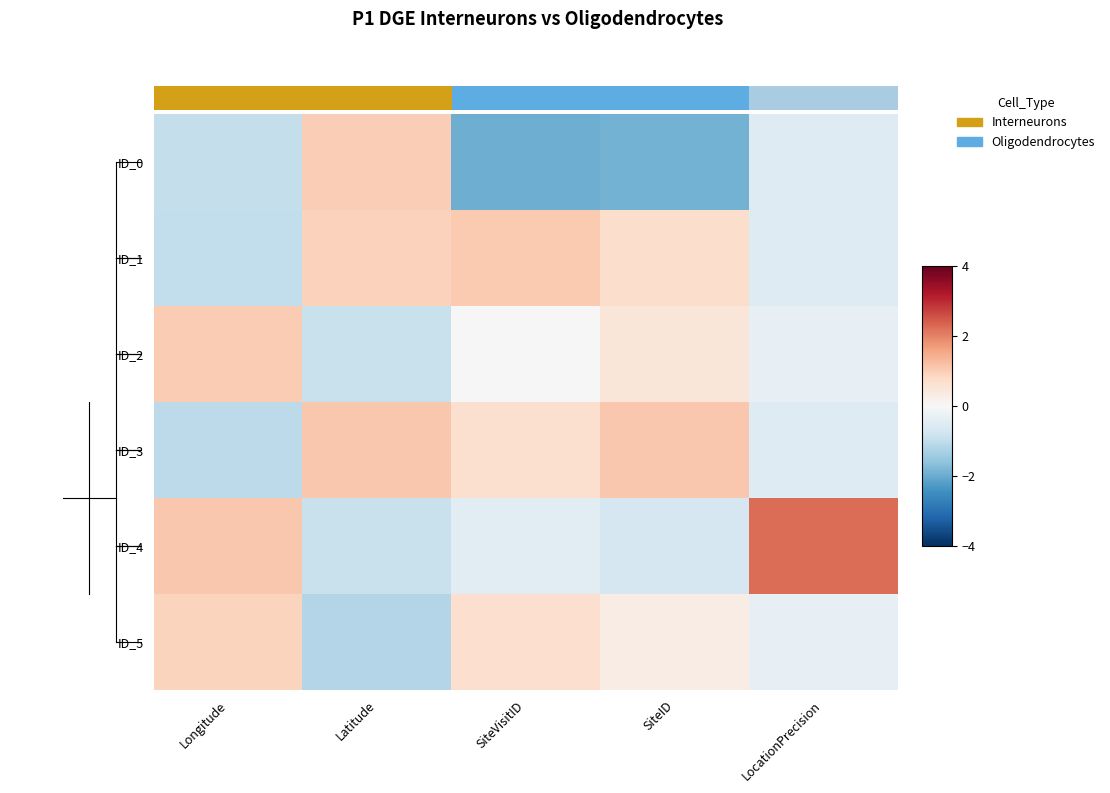

True or false: ID_3 has a value of -0.4 at Longitude.

False